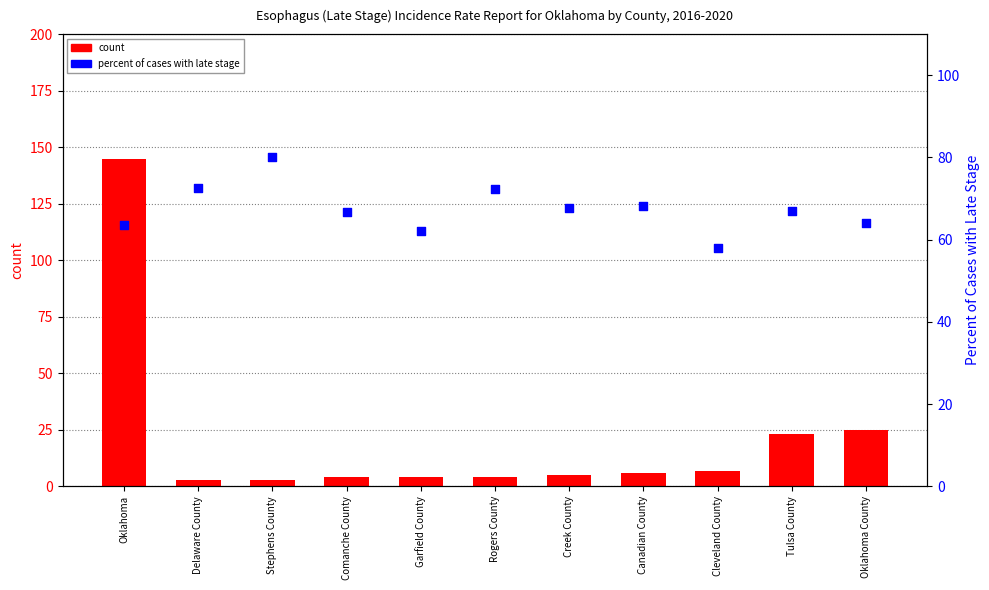

Which series reaches the minimum Y coordinate?

count